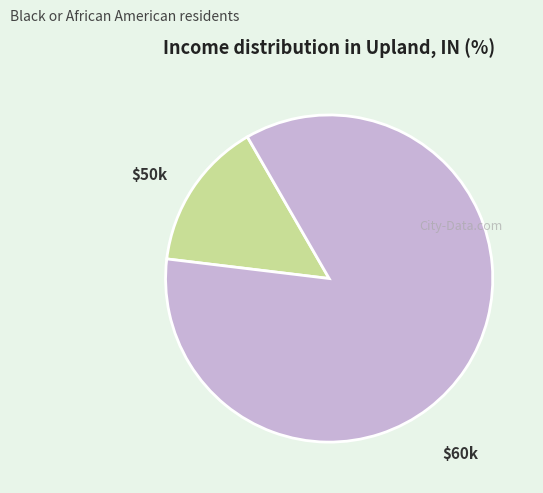

Count the number of slices in the pie.

2